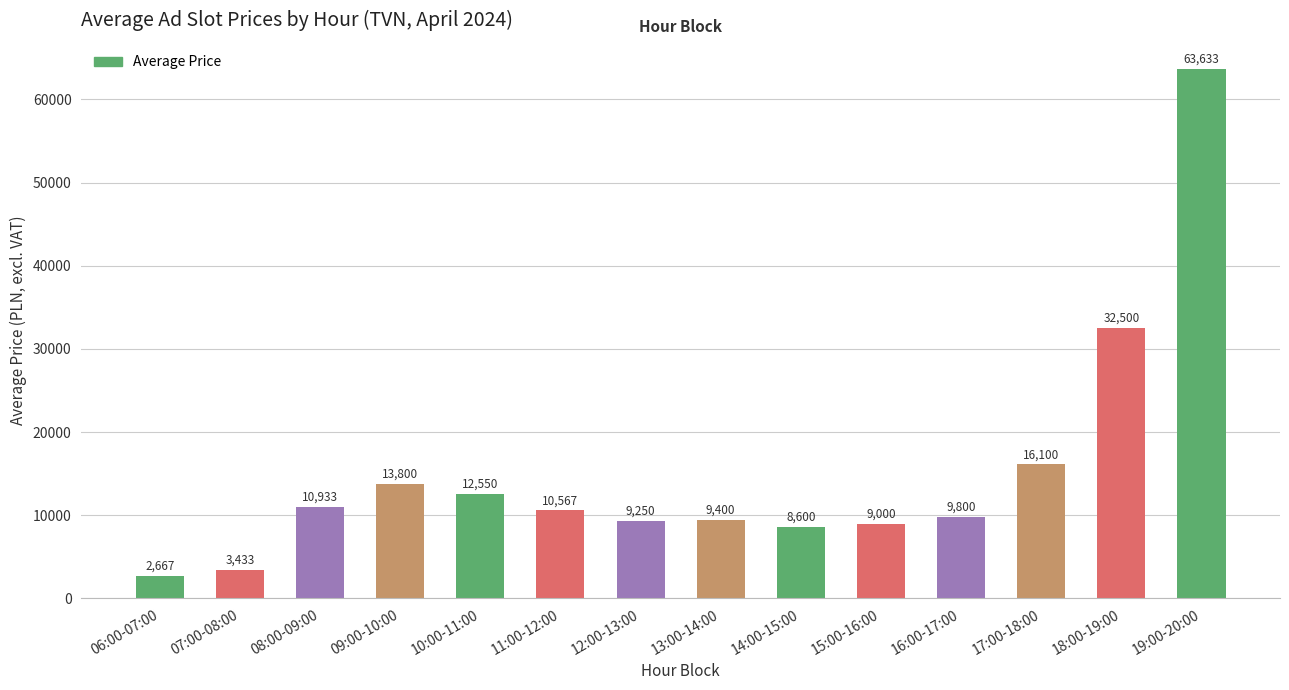

Does the chart contain any negative values?

No